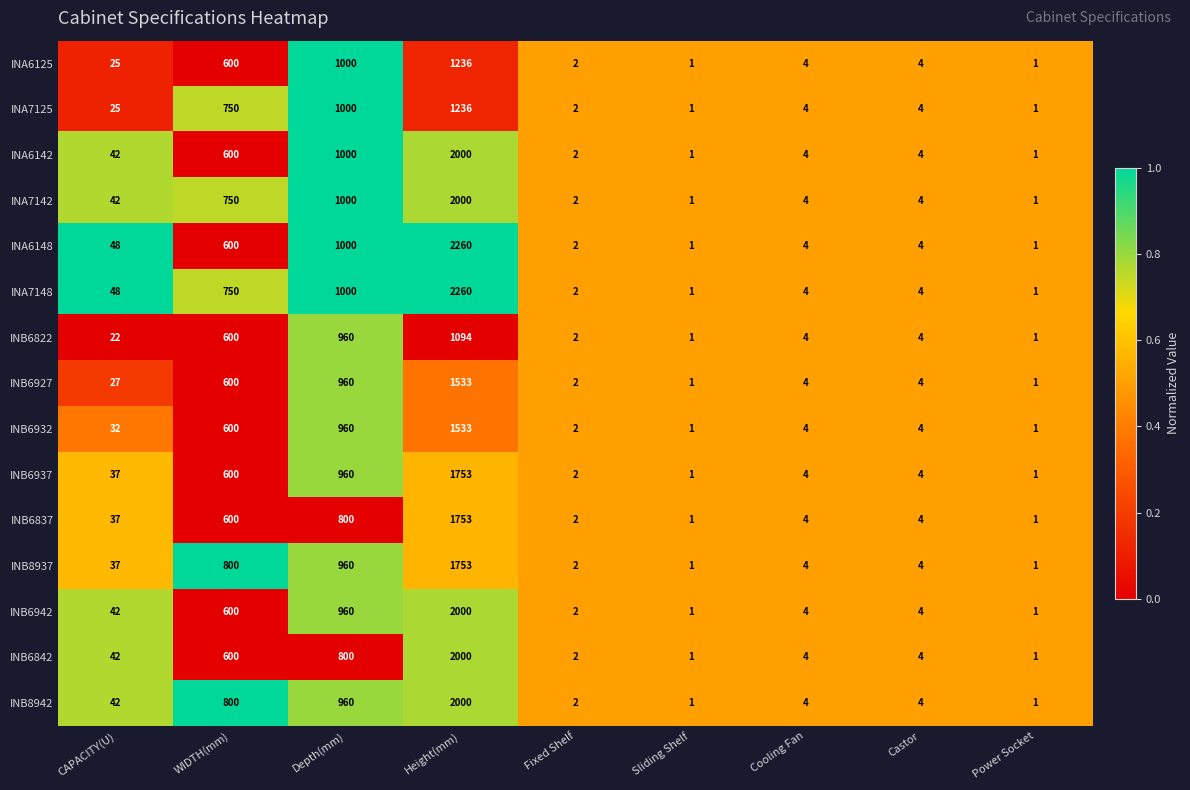

What is the approximate value of INA7125 at Height(mm)?

1236